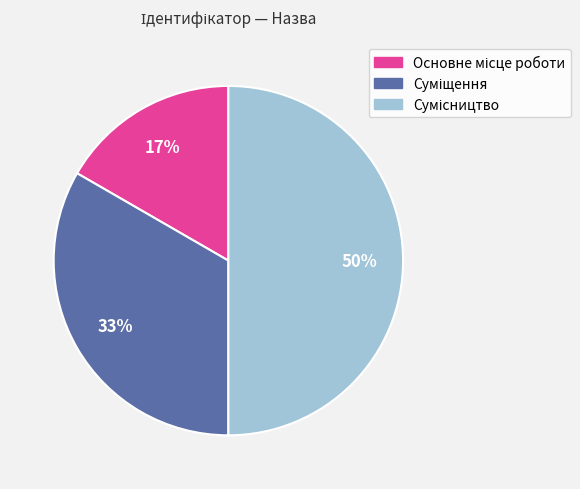

To the nearest percent, what is the difference between the largest and smallest slice percentages?

33%